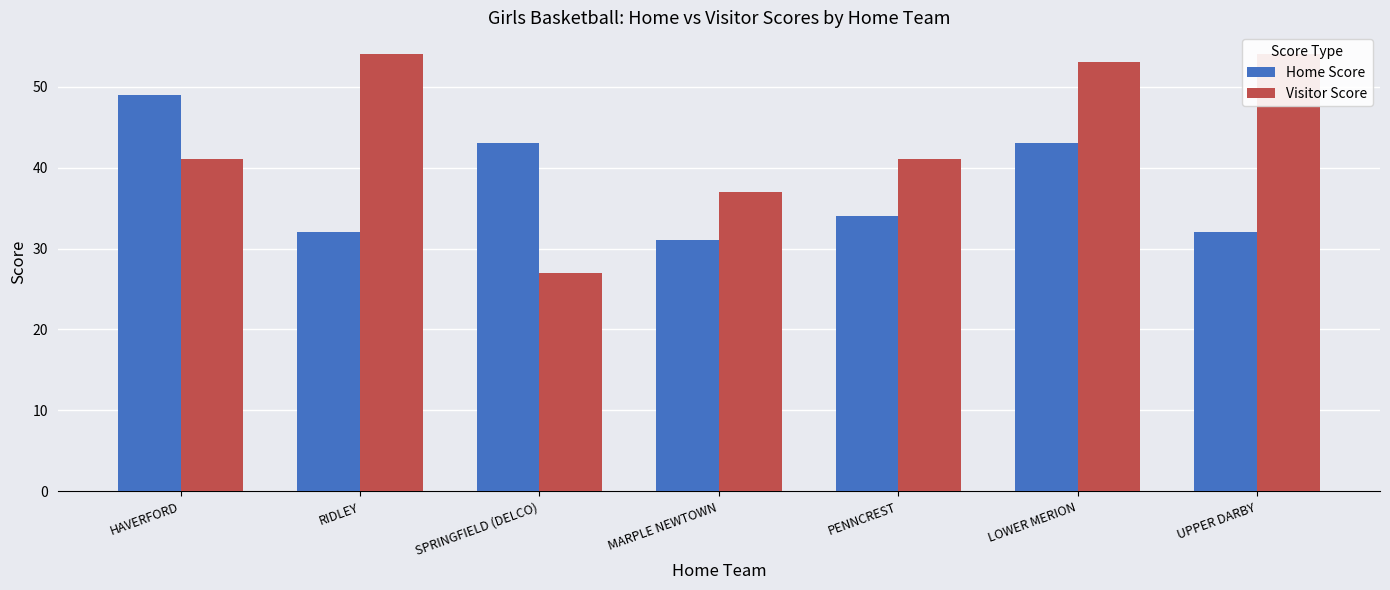

What position from the right is HAVERFORD?

7